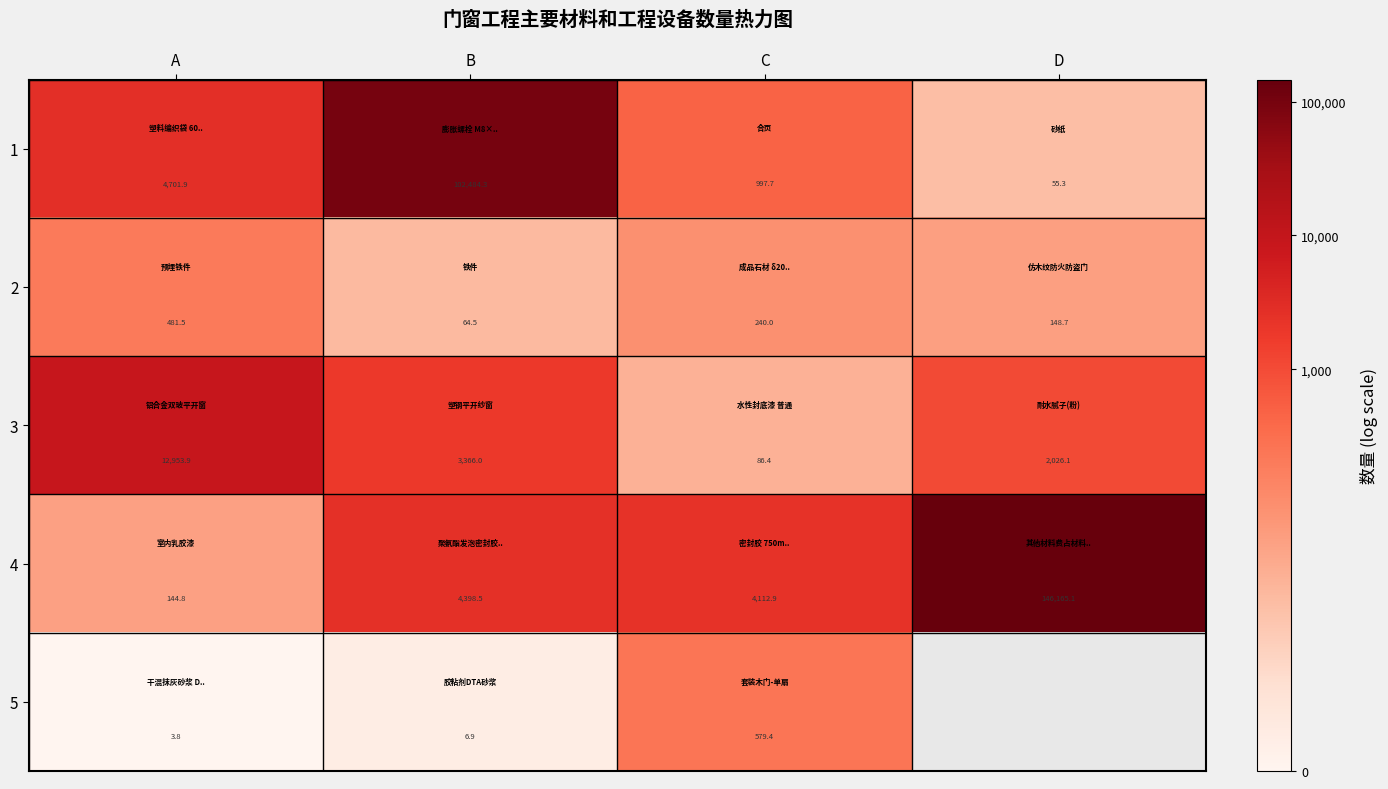

What is the greatest value displayed?

11.9